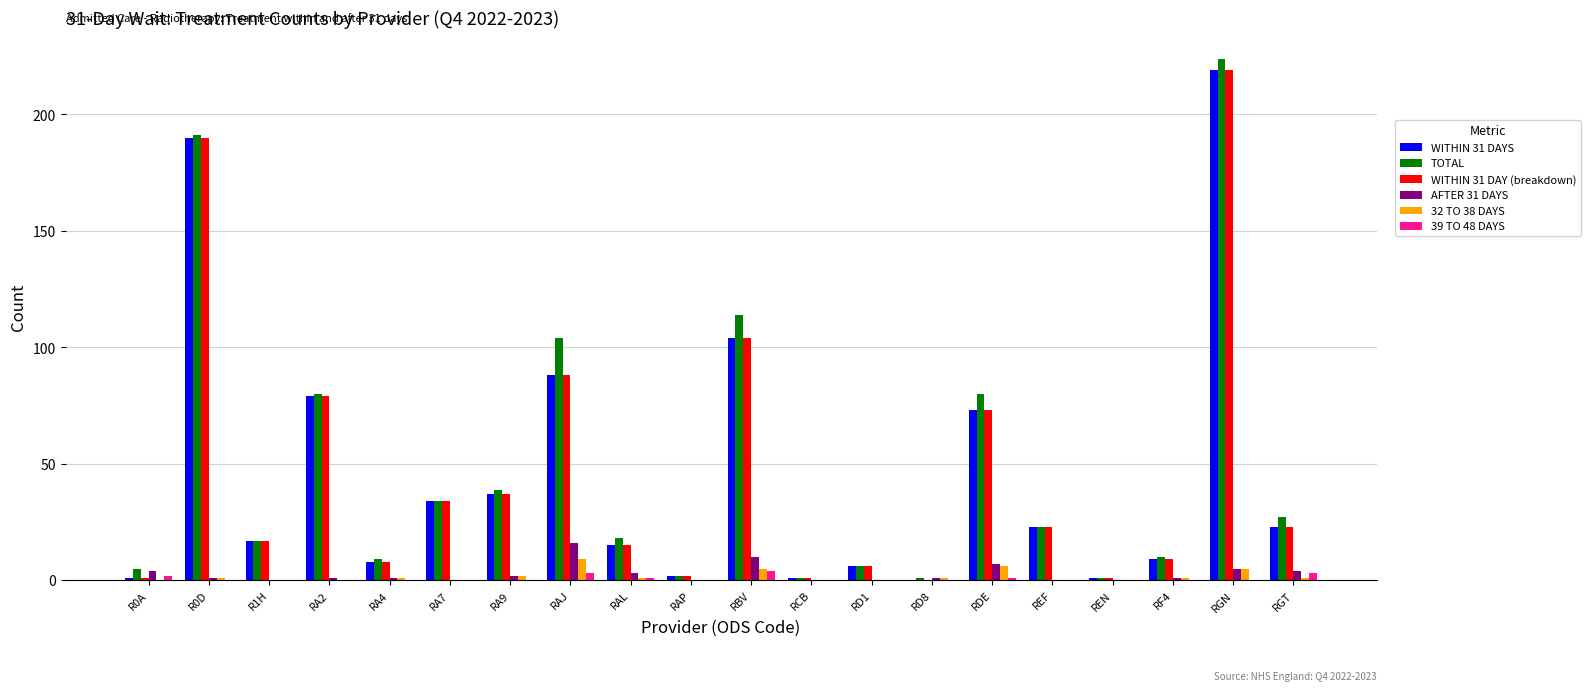

The AFTER 31 DAYS series shows 0 at RA7. True or false?

True